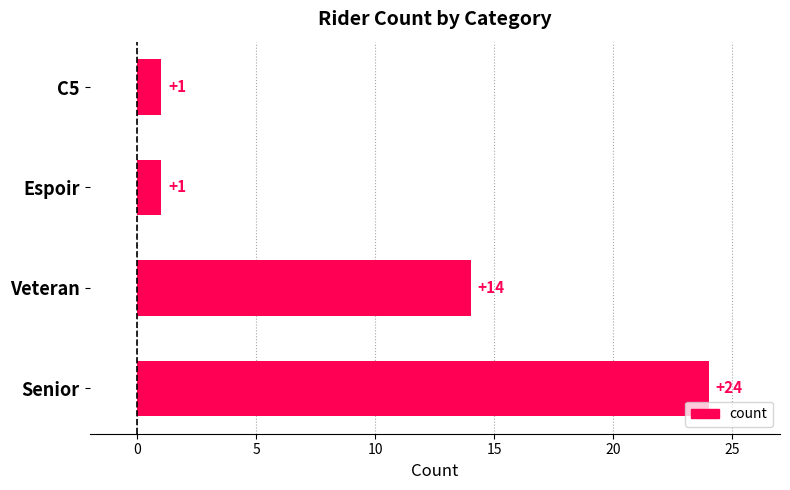

What is the difference between the second highest and minimum values?

13